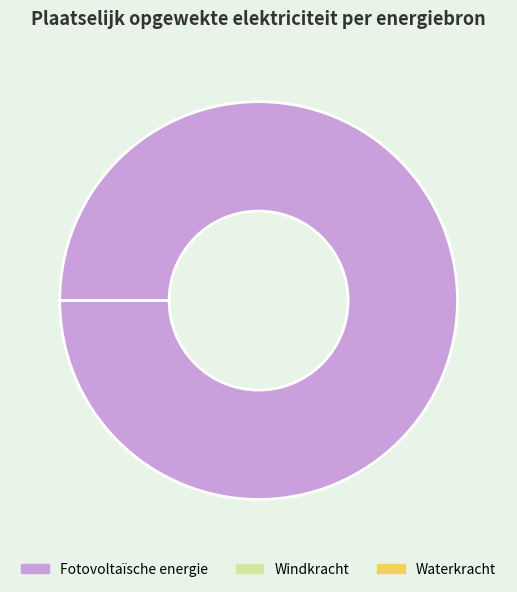

The Fotovoltaïsche energie slice represents 86% of the pie. True or false?

False